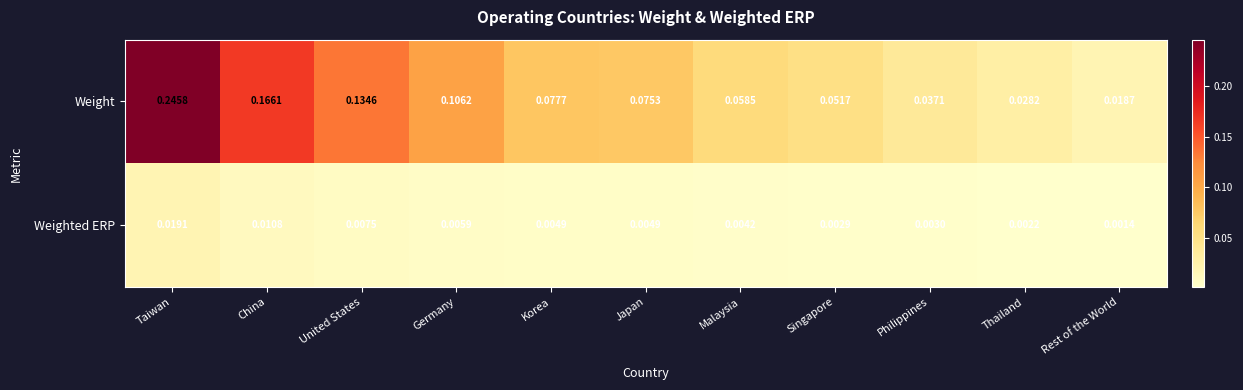

At which category is the sum across all series the highest?

Taiwan